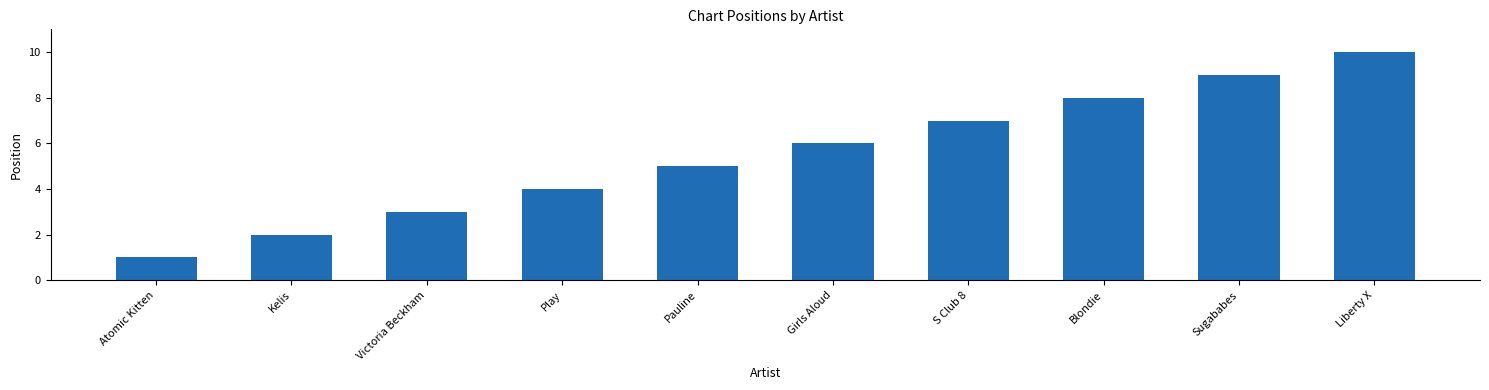

What is the difference between the values at Pauline and Blondie?

3